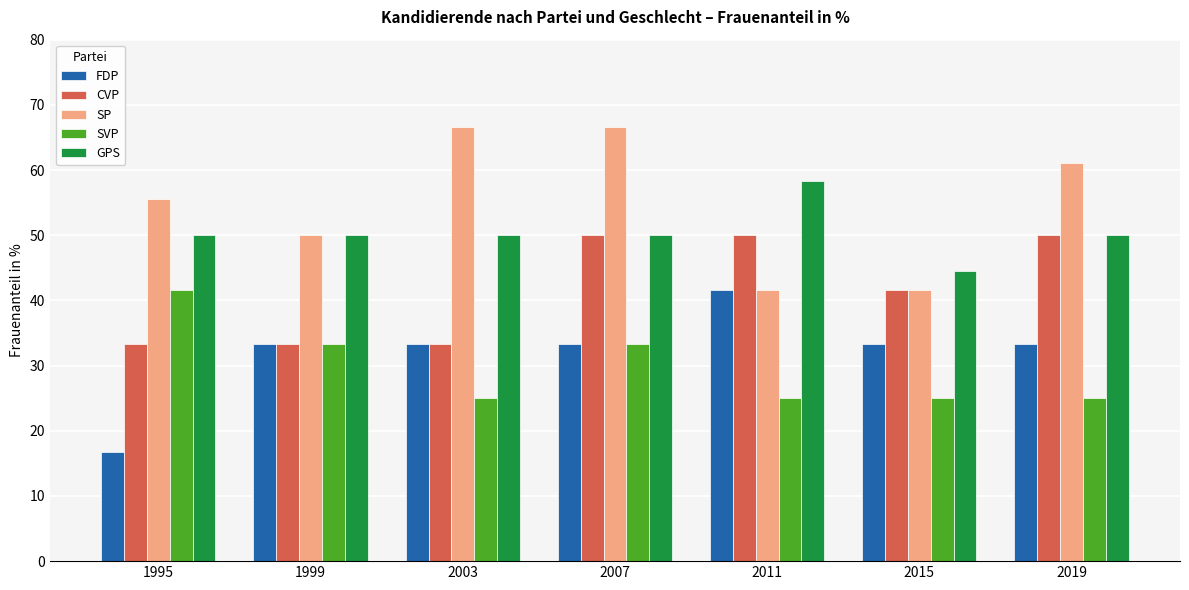

True or false: SVP has a value of 33.0 at 2011.

False